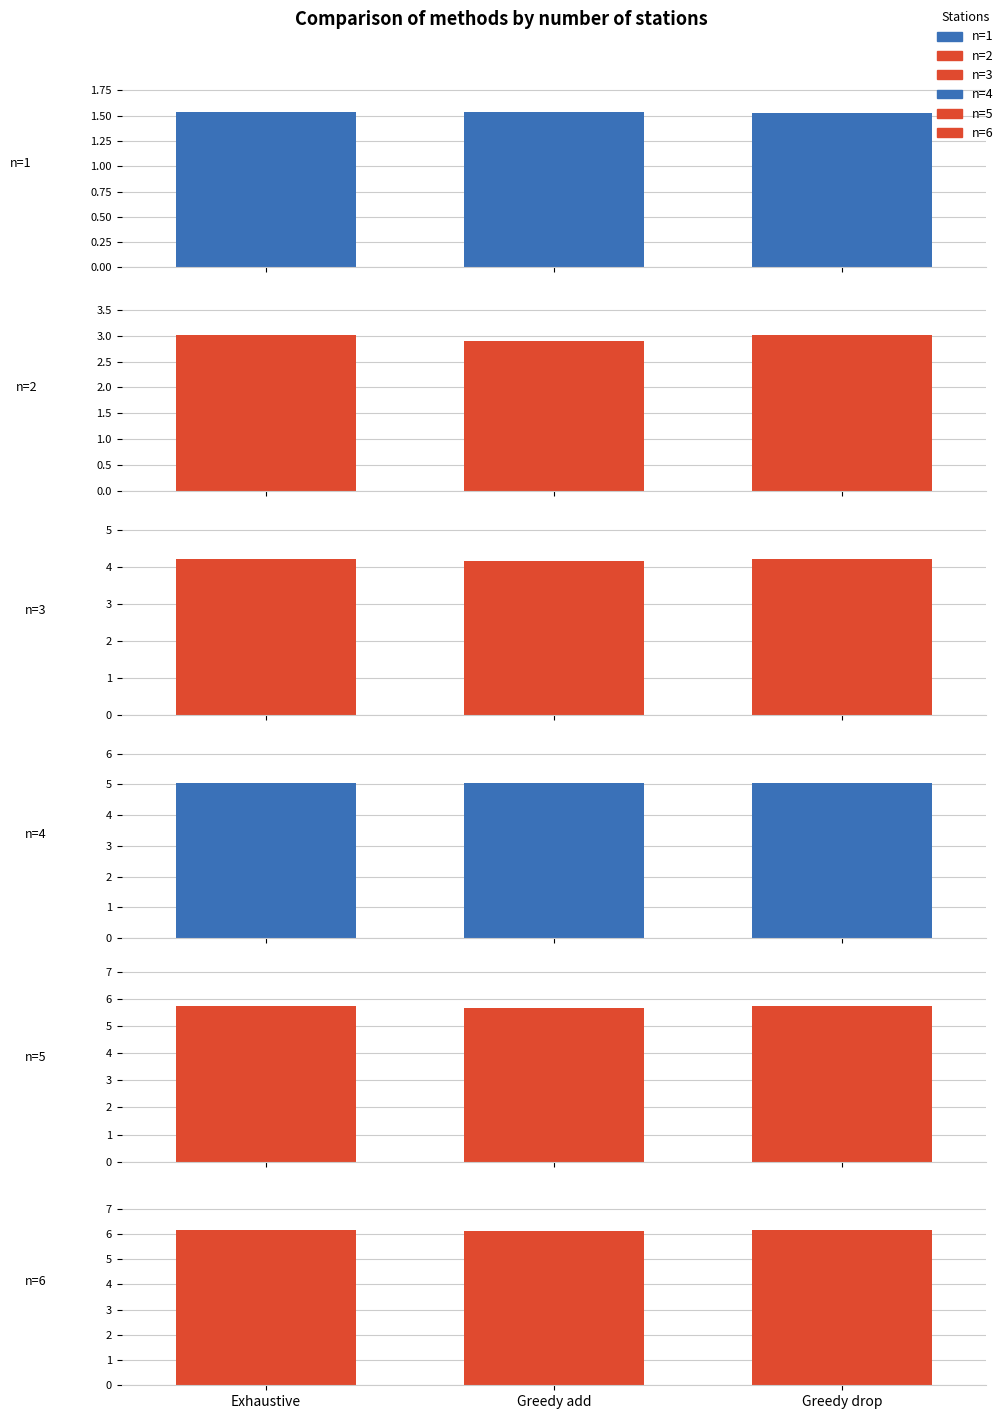

What is the label of the 1st bar from the left?

Exhaustive